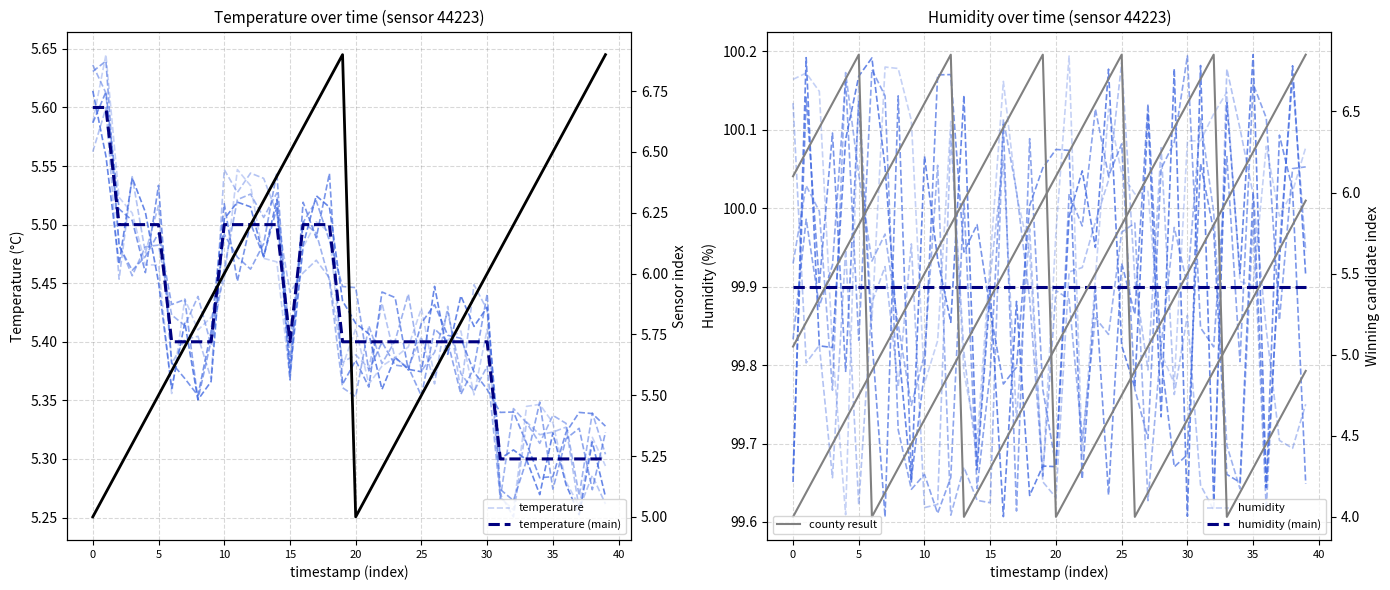

What is the maximum value shown in the chart?

100.2